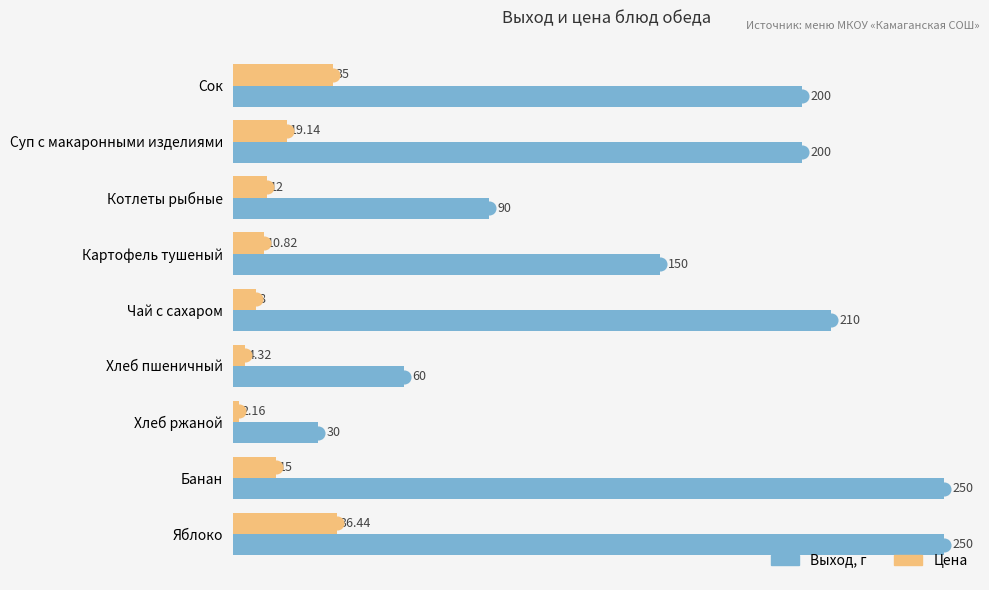

List the series in order of their overall mean, lowest first.

Цена, Выход, г